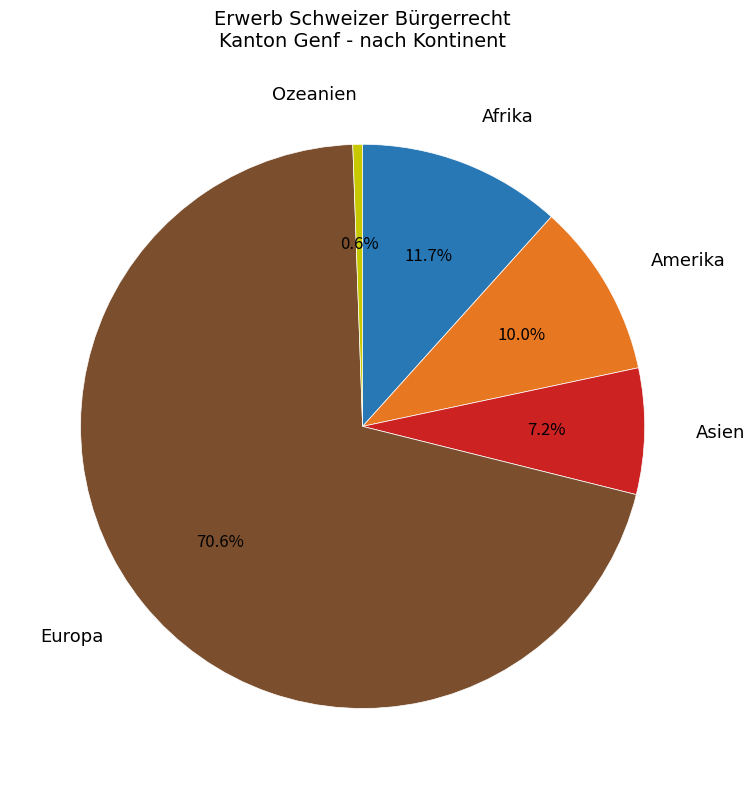

How many slices are in this pie chart?

5